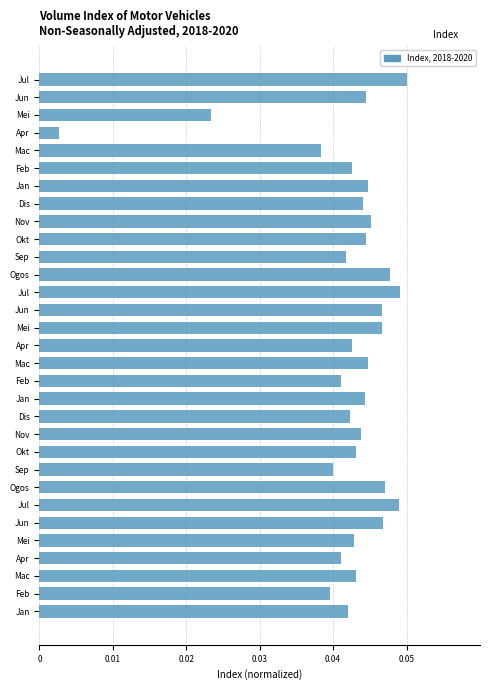

How many distinct data groups are displayed?

1